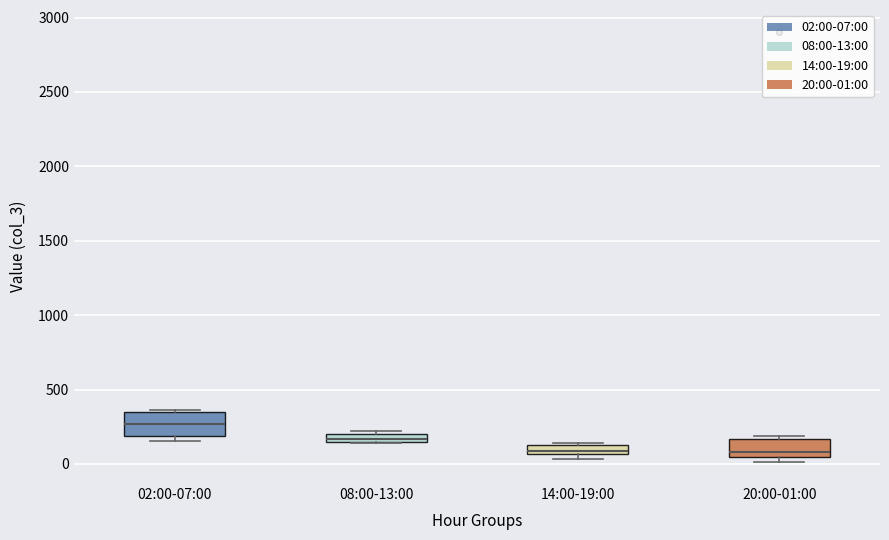

Which box's median line is the highest?

02:00-07:00